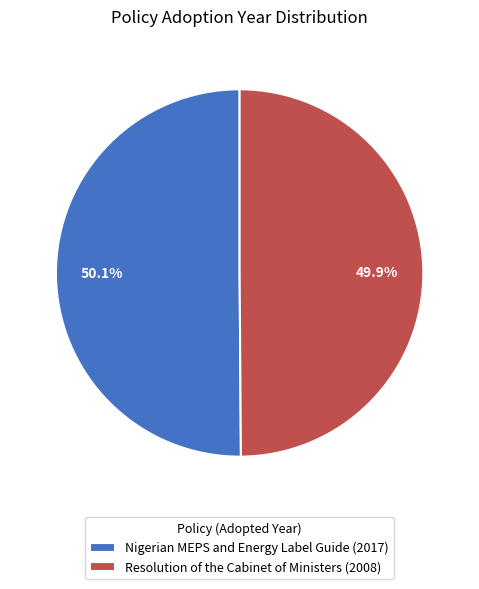

Count the number of slices in the pie.

2